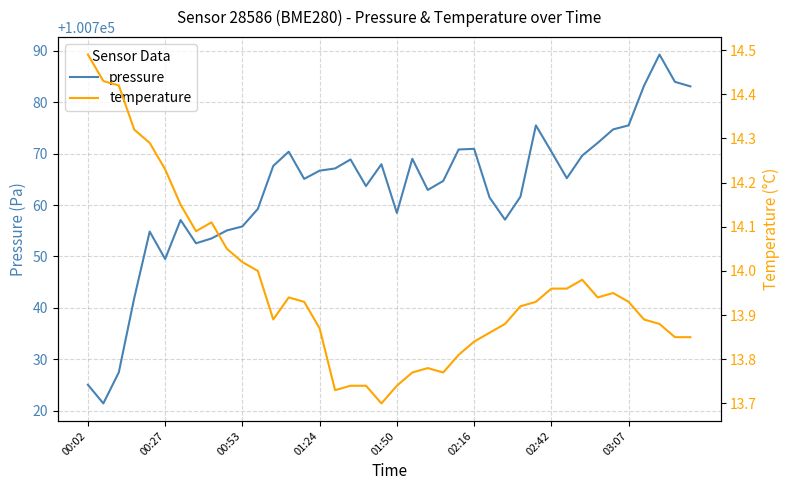

What is the maximum value for pressure?

100789.3